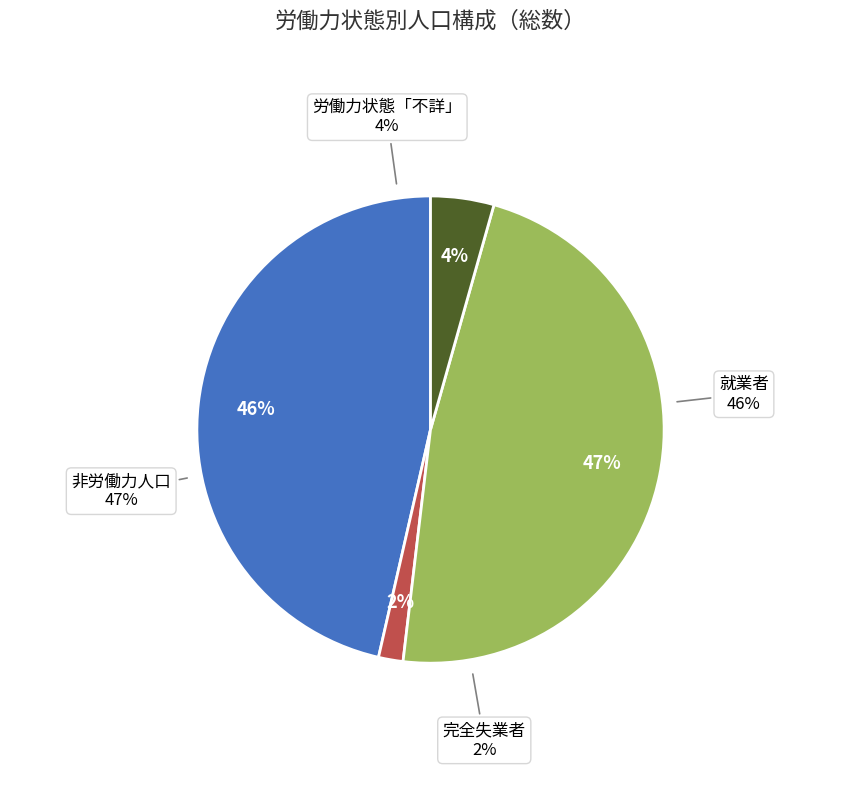

Combined, do 完全失業者 and 非労働力人口 account for over 50%?

No